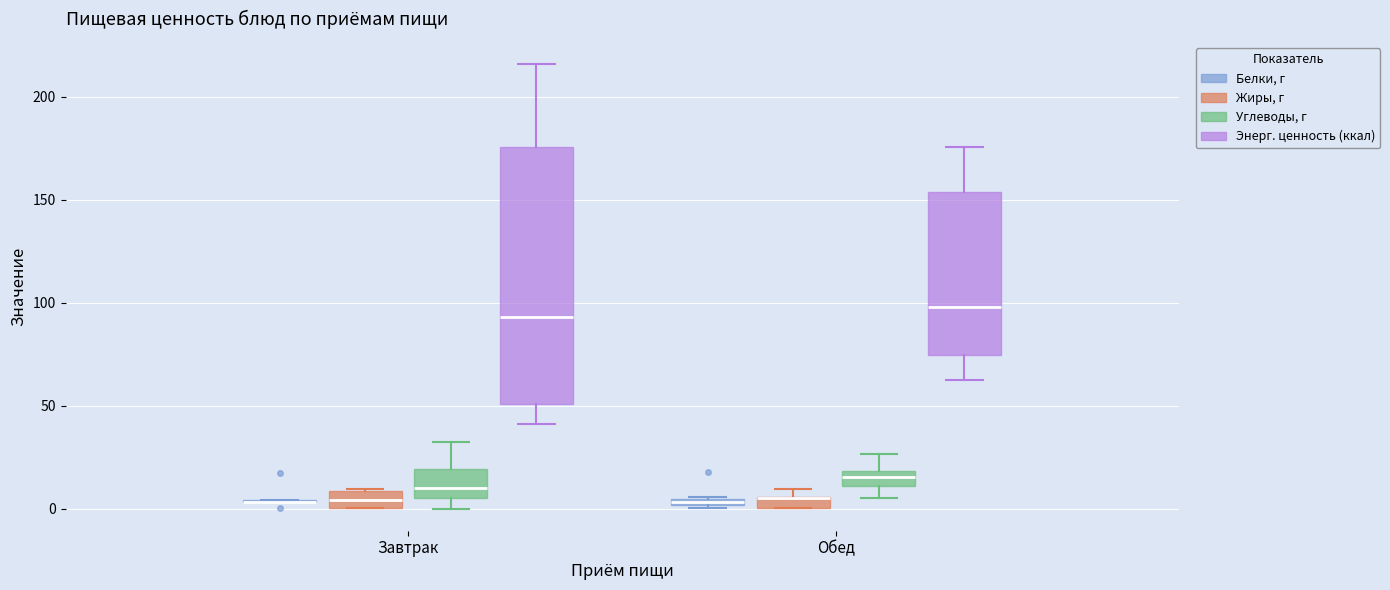

Where is the upper edge of the box for Обед (Углеводы, г) on the y-axis? The values are not printed on the chart, so give them approximately, as read against the axis.

20